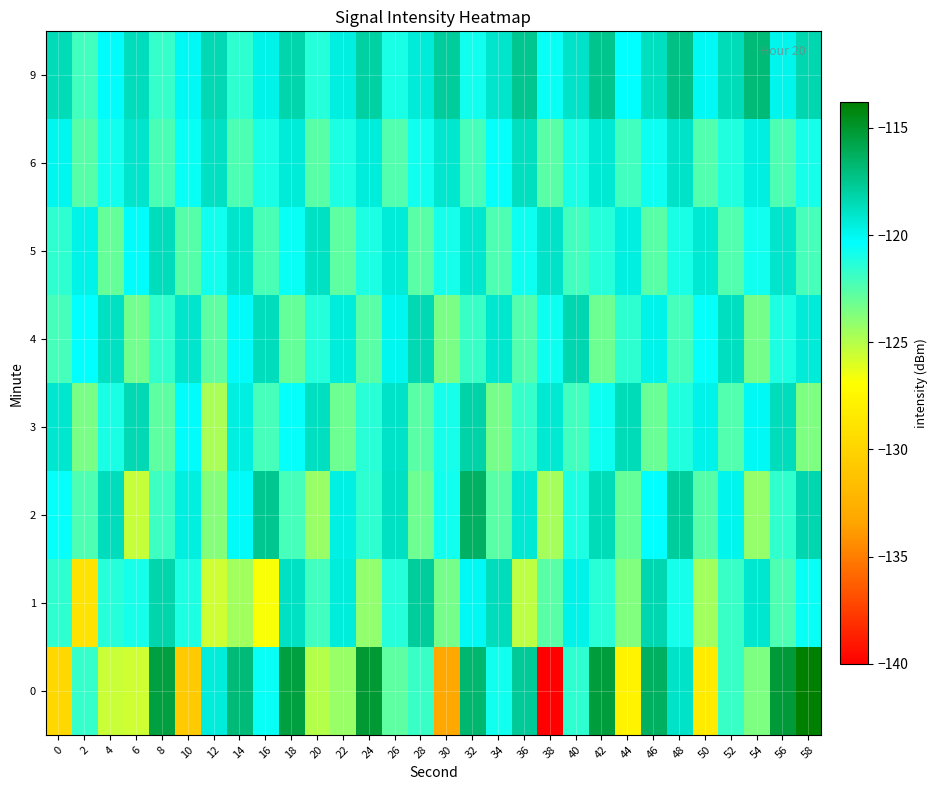

What is the minimum value shown in the chart?

-140.0